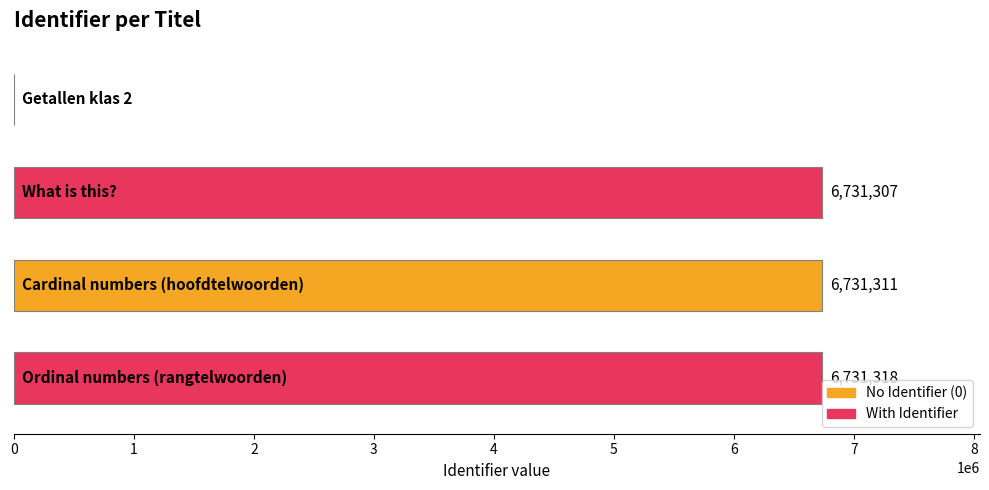

What is the sum of all values?

20193936